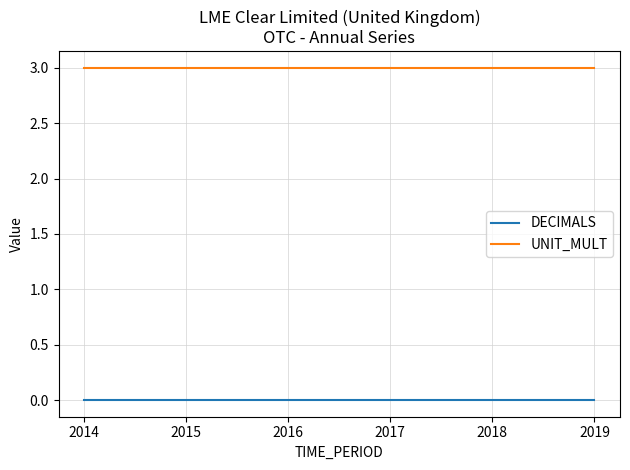

Is the value of UNIT_MULT at 2019 greater than the value of DECIMALS at 2015?

Yes